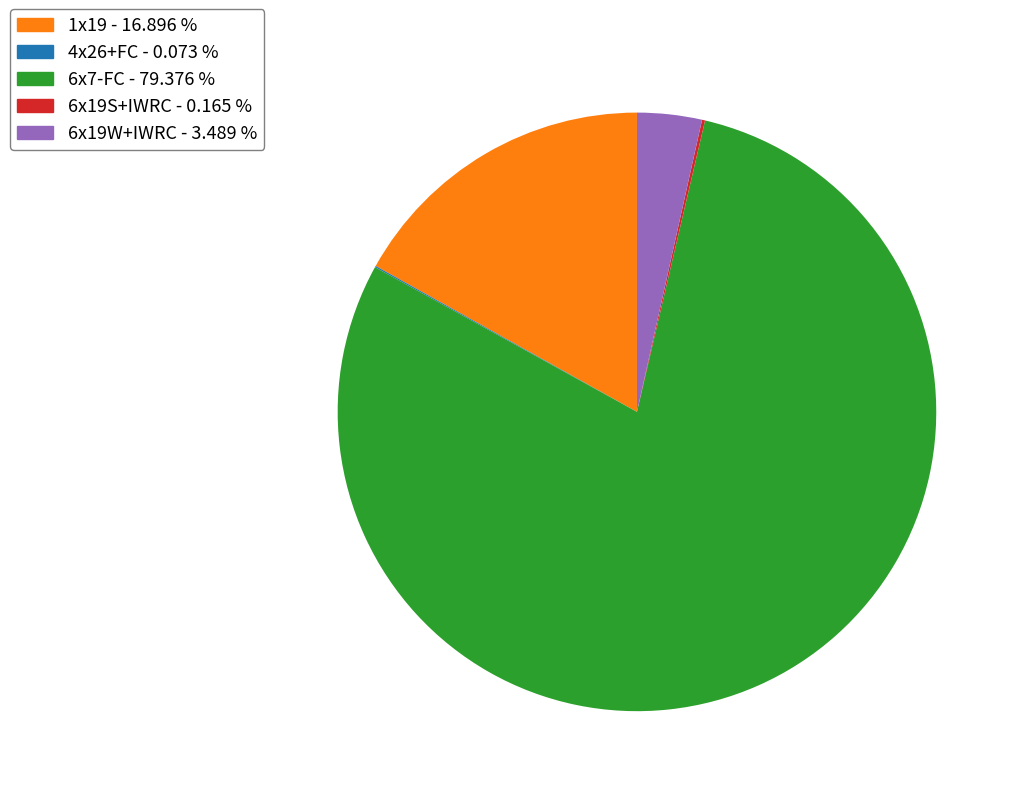

Which slice is the largest?

6x7-FC